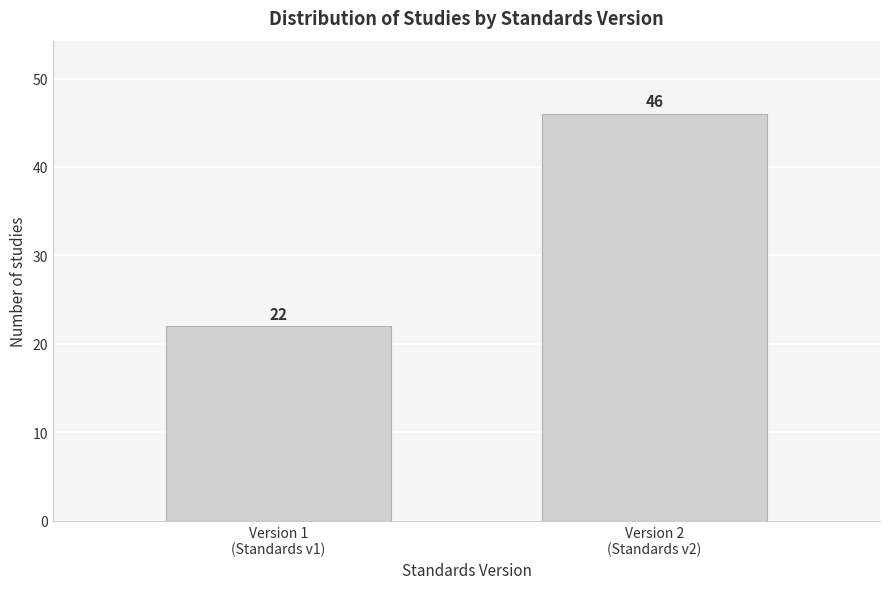

Reading right to left, transcribe all the data shown in this chart.

46	22